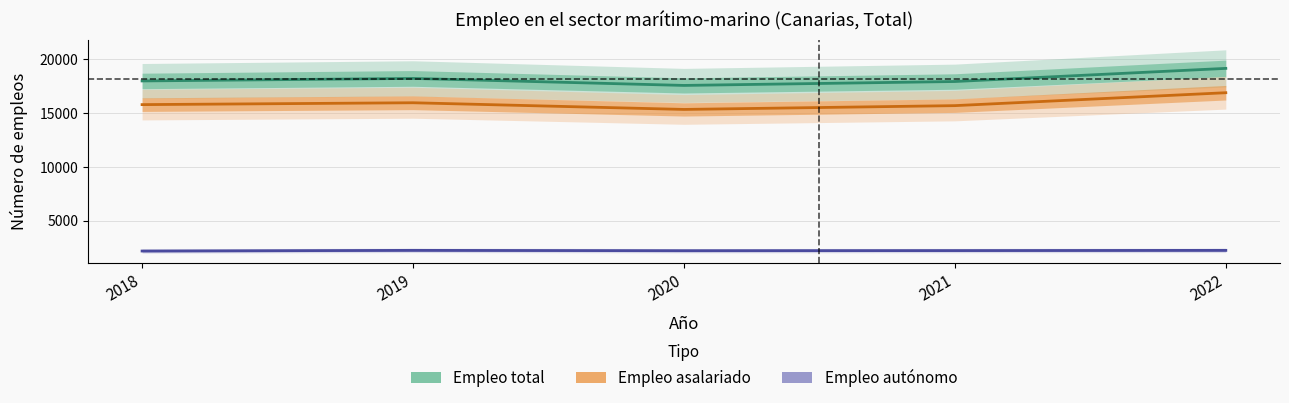

Reading left to right, transcribe all the data shown in this chart.

Empleo total: 17968	18202	17552	17915	19133
Empleo asalariado: 15772	15945	15326	15678	16876
Empleo autónomo: 2196	2257	2226	2237	2257